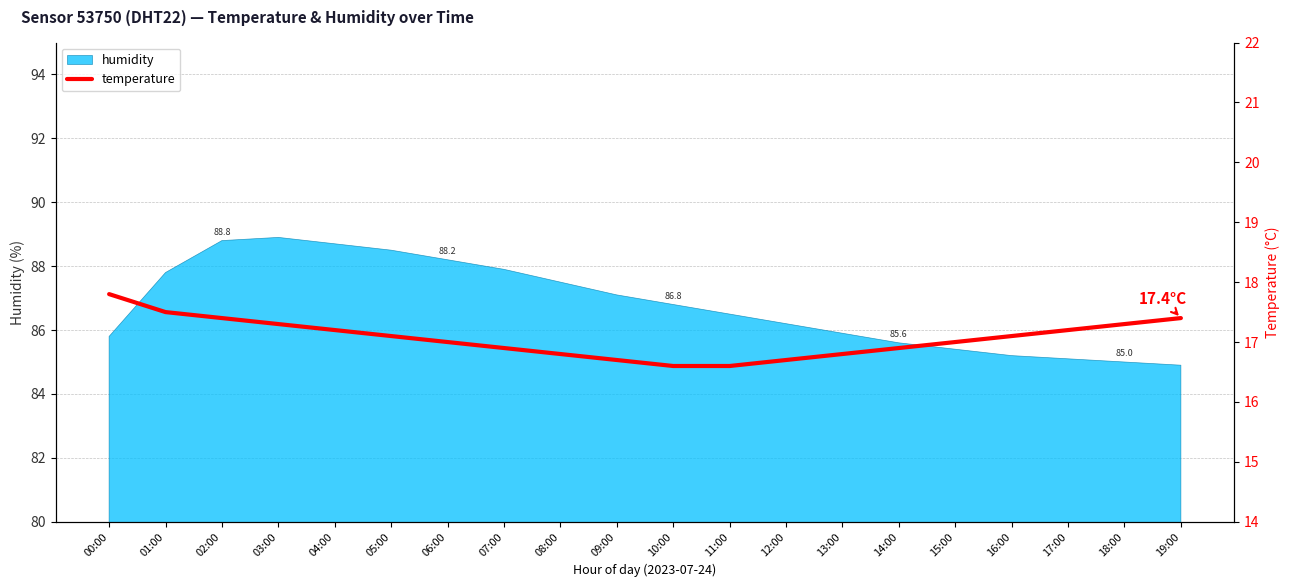

What is the label of the 1st point from the right?

19:00